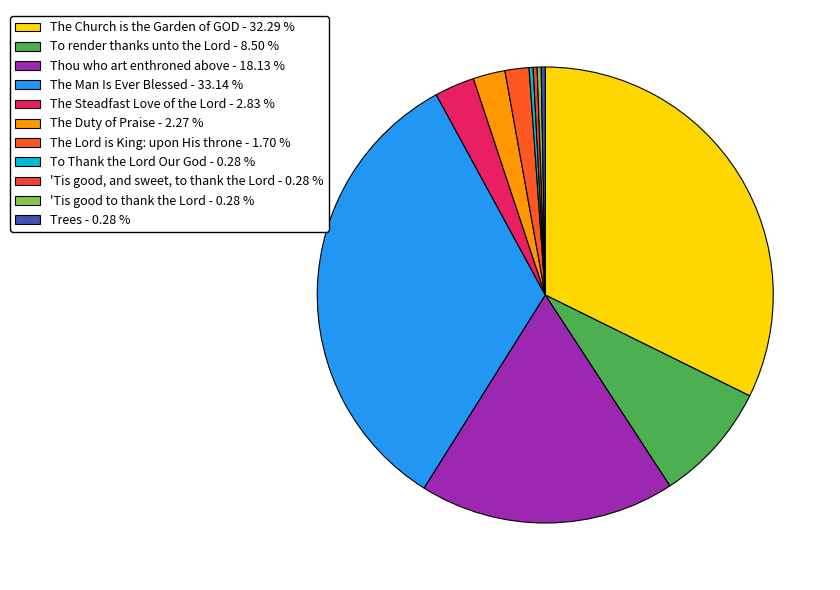

Which category has the smallest portion of the pie?

To Thank the Lord Our God